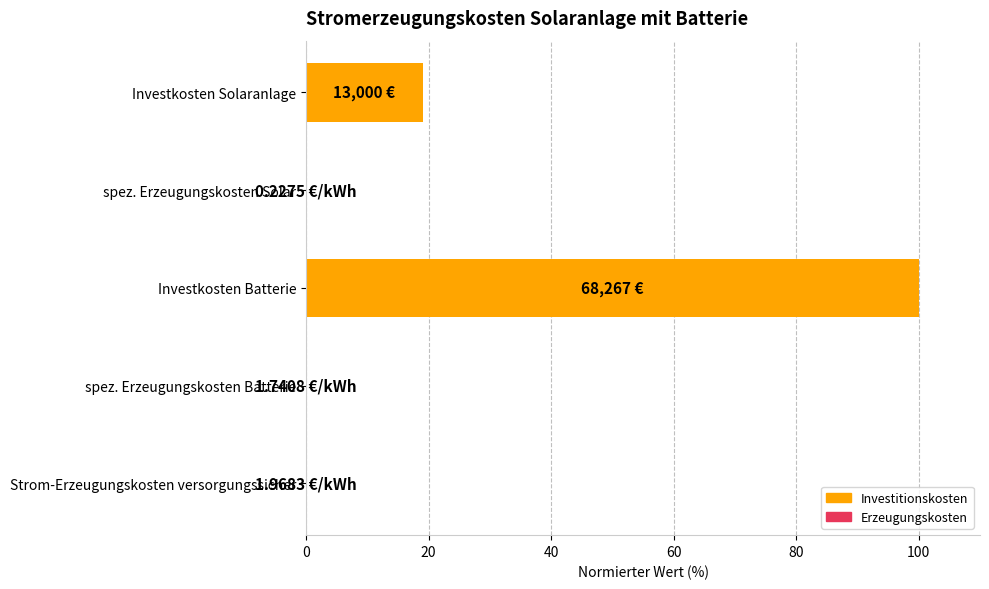

Where is the data nearest to the value 50?

Investkosten Solaranlage